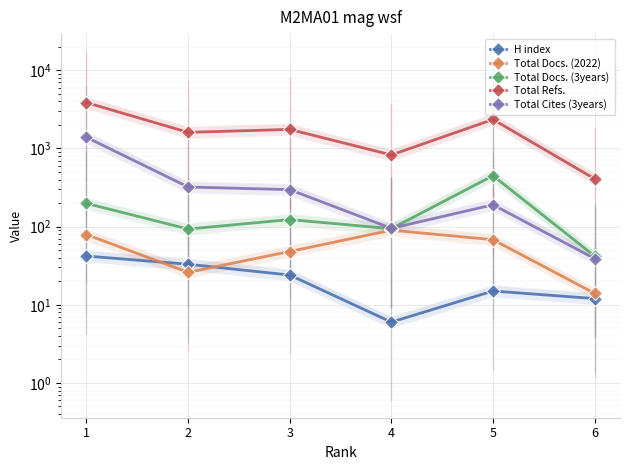

What are all the series names shown in the legend?

H index, Total Docs. (2022), Total Docs. (3years), Total Refs., Total Cites (3years)